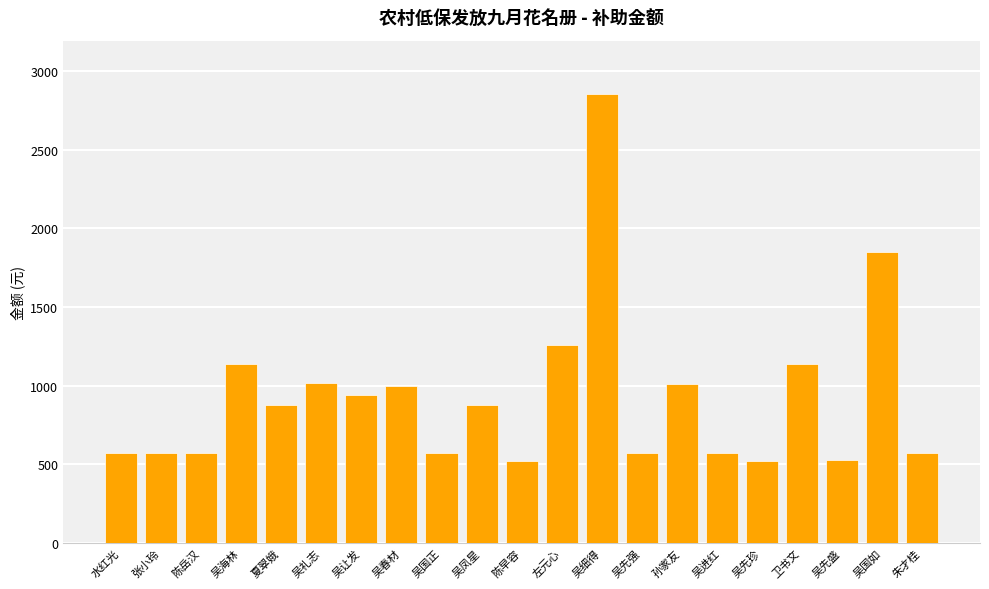

What is the ratio of the value at 夏翠娥 to the value at 水红光?

1.5